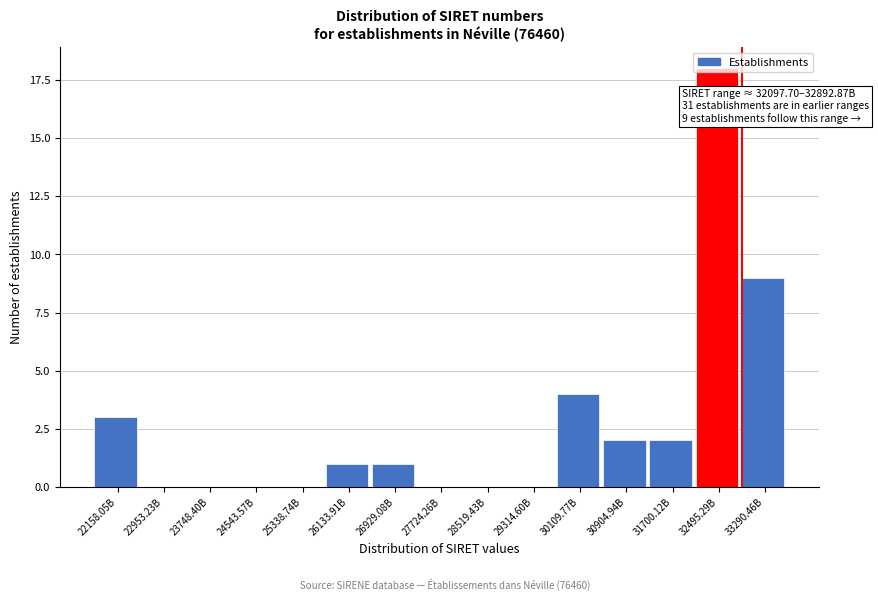

What is the sum of all values?

40